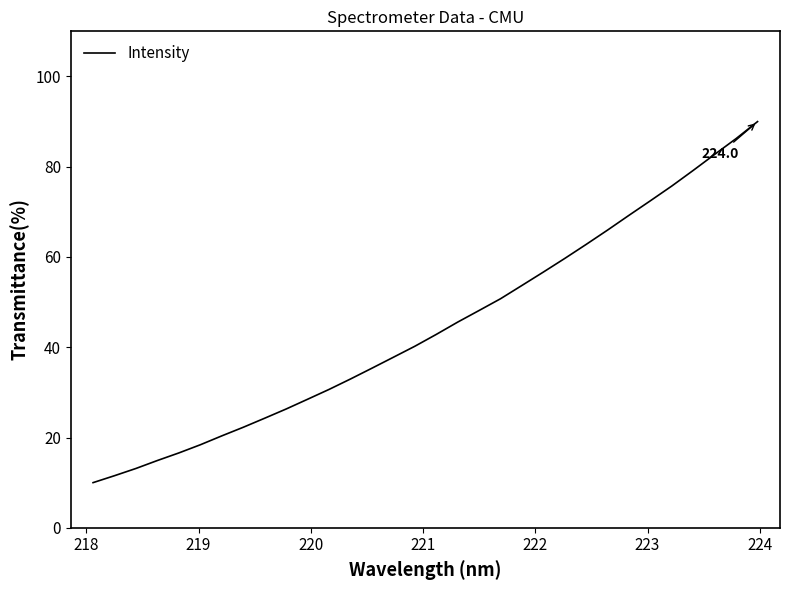

What is the minimum value shown in the chart?

10.0